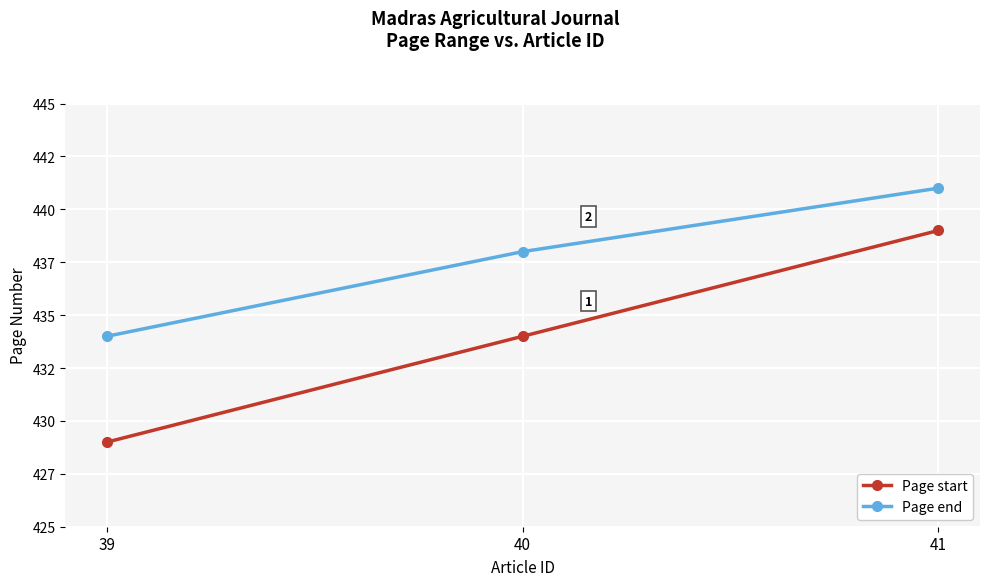

At which label is Page start closest to 434?

40